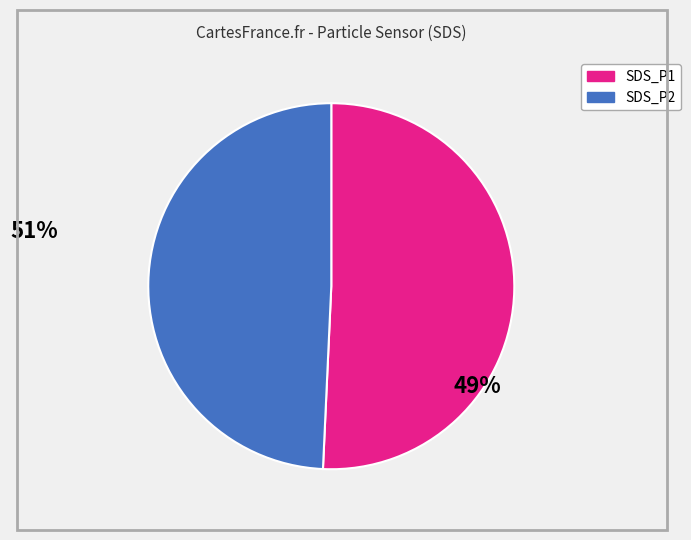

Does SDS_P1 represent more than half of the total?

Yes